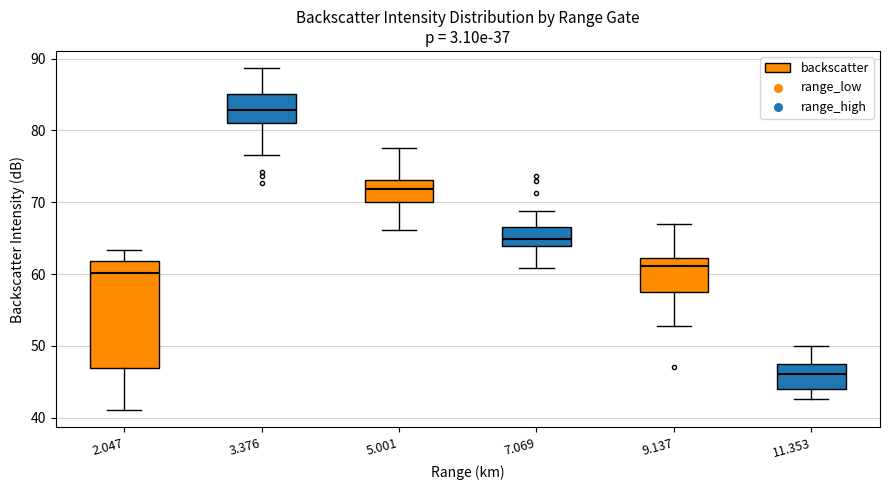

Comparing the boxes themselves (not the whiskers), which one is the tallest?

2.047